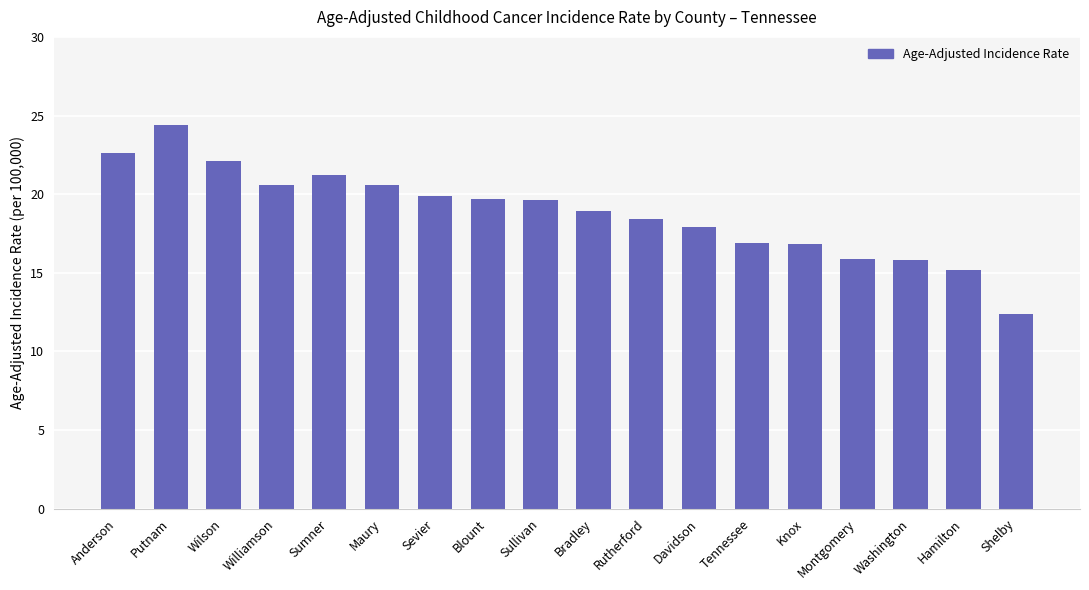

Between Rutherford and Shelby, which is larger?

Rutherford